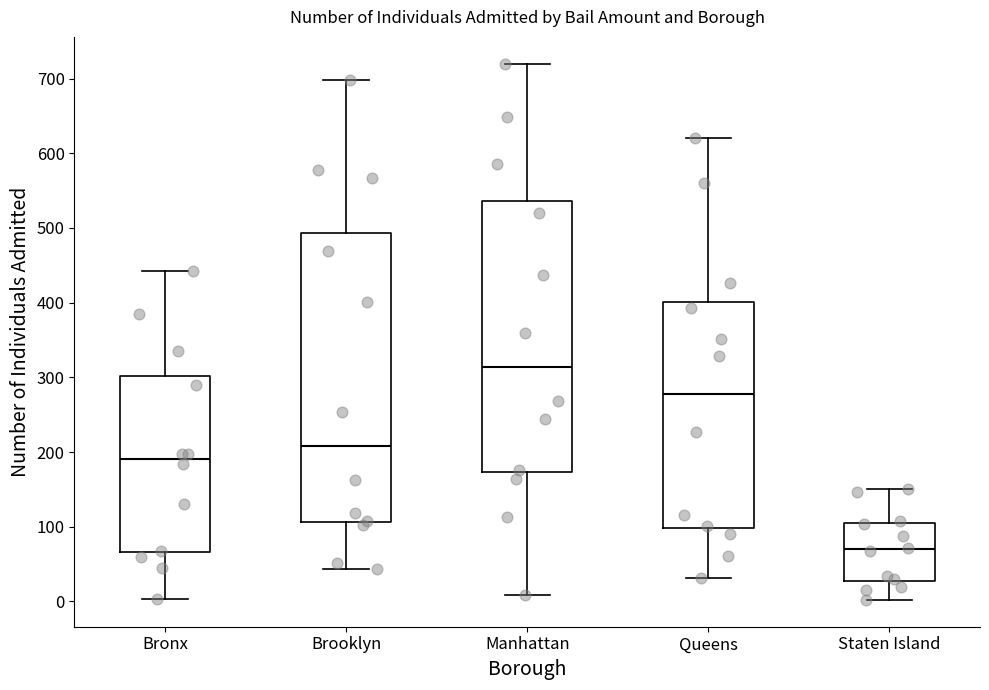

Which box has the lowest median line?

Staten Island